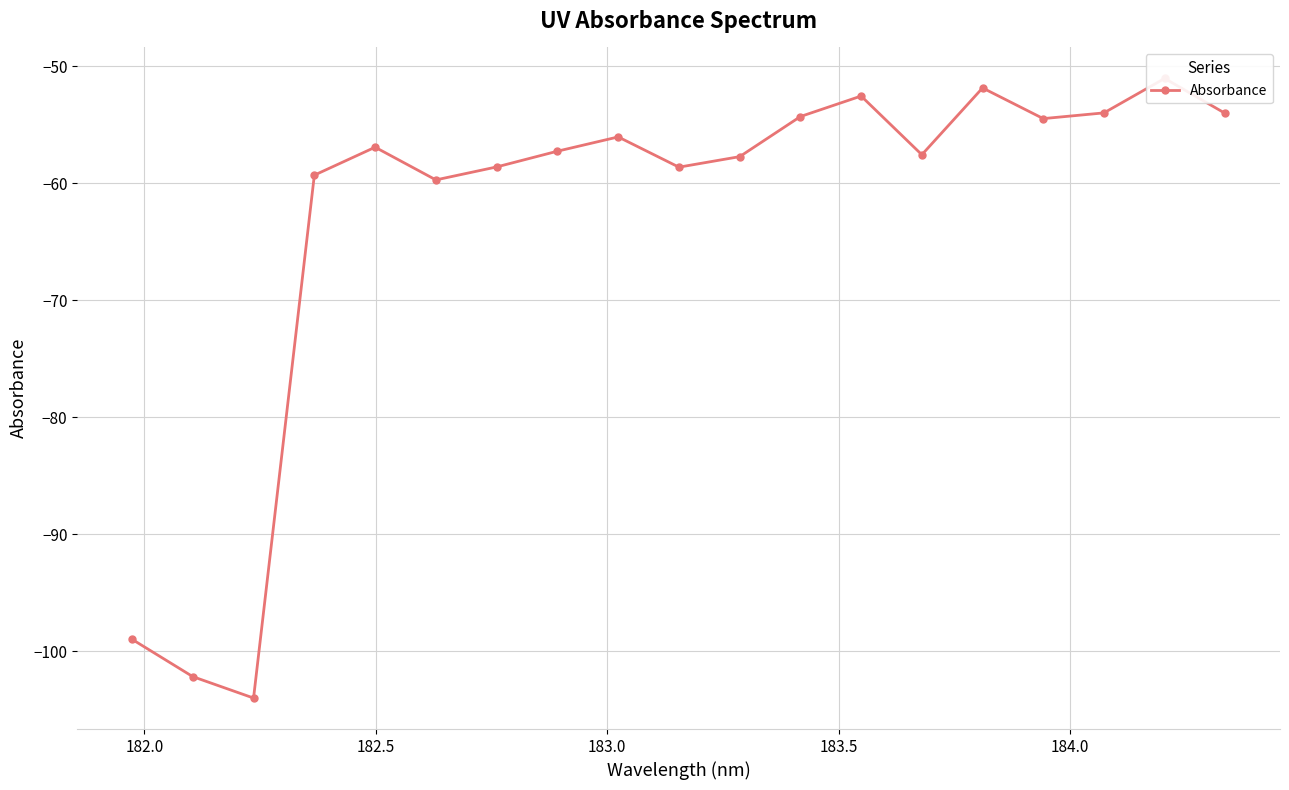

What is the difference between the maximum and second lowest values?

51.2